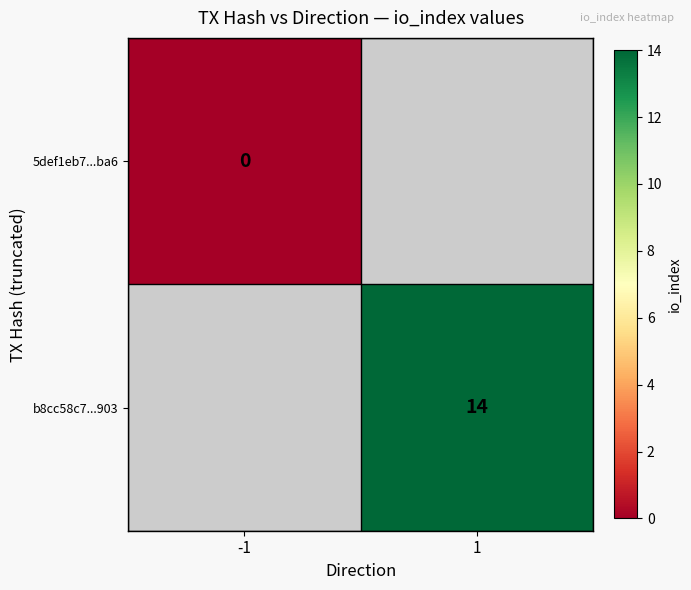

How many distinct data groups are displayed?

2